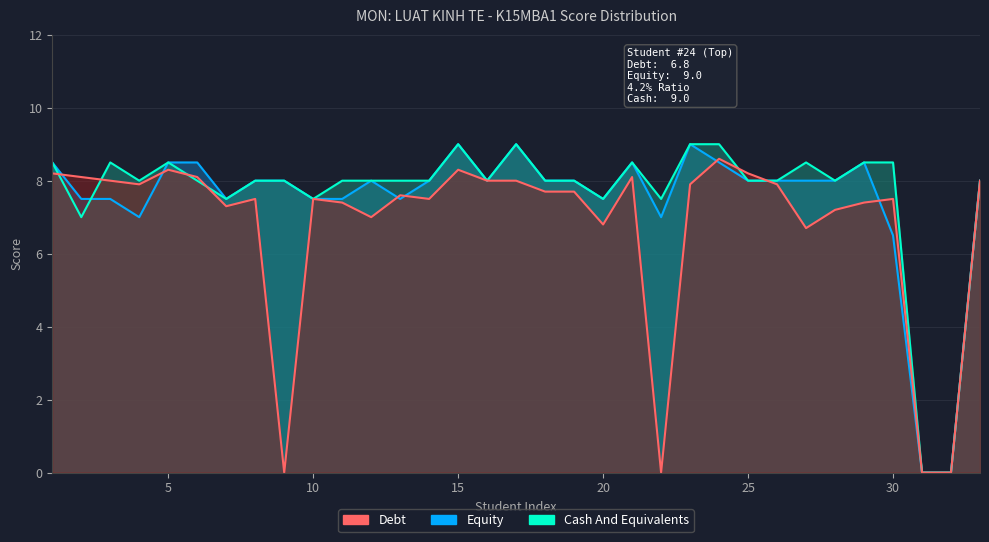

At which category does the chart reach its minimum across all series?

9